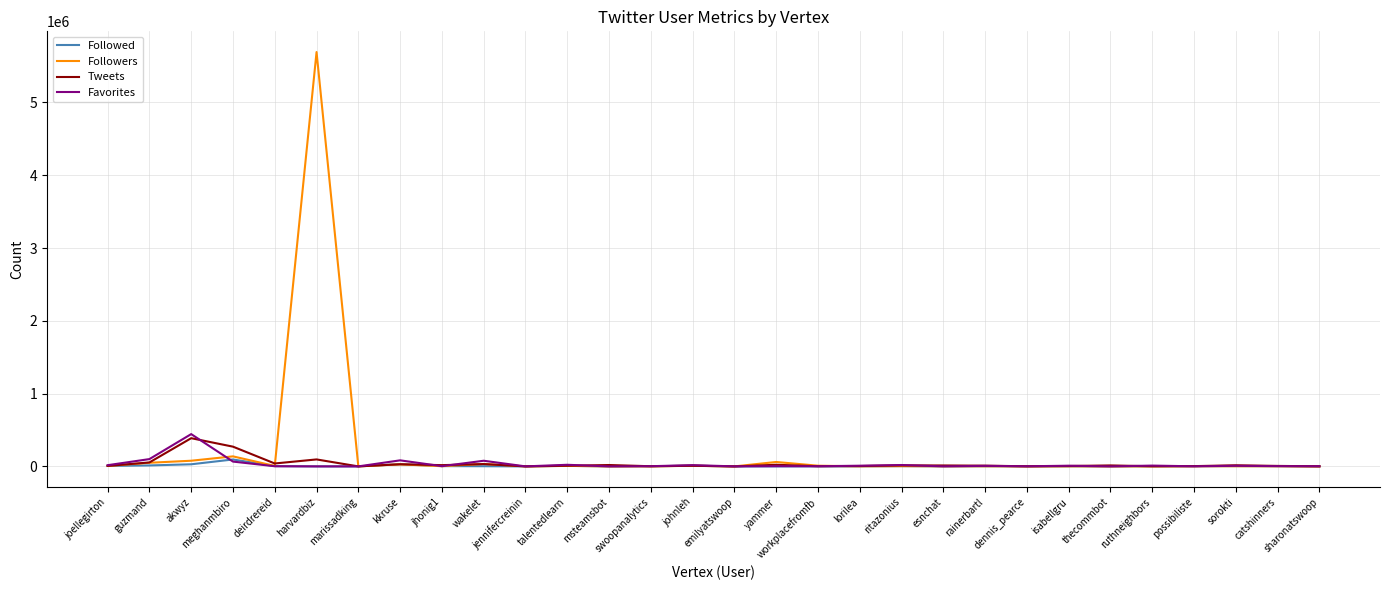

Which series has the largest range (max minus min)?

Followers